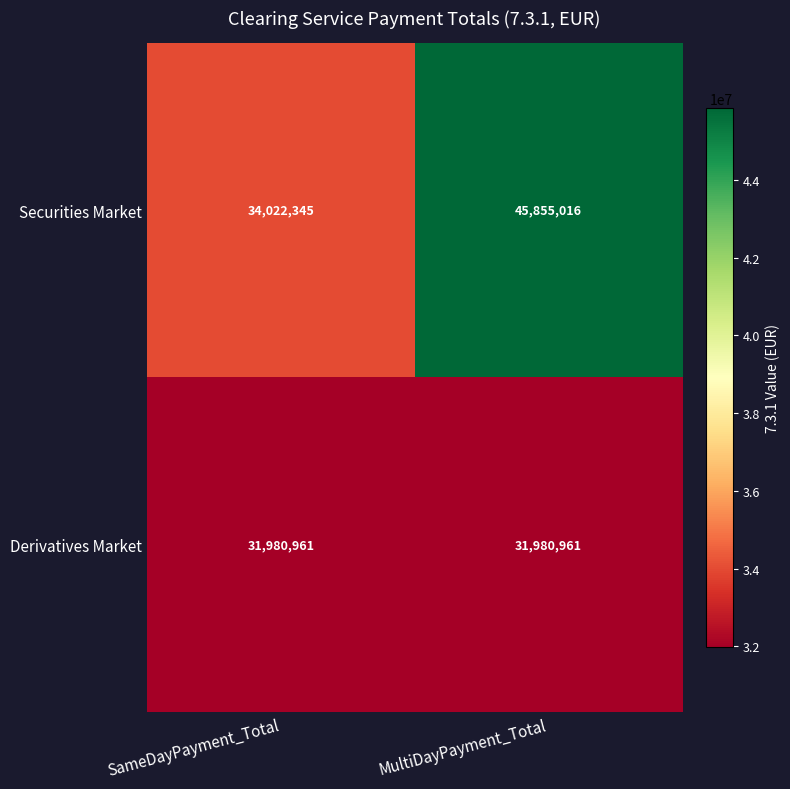

Is the value of Derivatives Market at SameDayPayment_Total greater than the value of Securities Market at MultiDayPayment_Total?

No